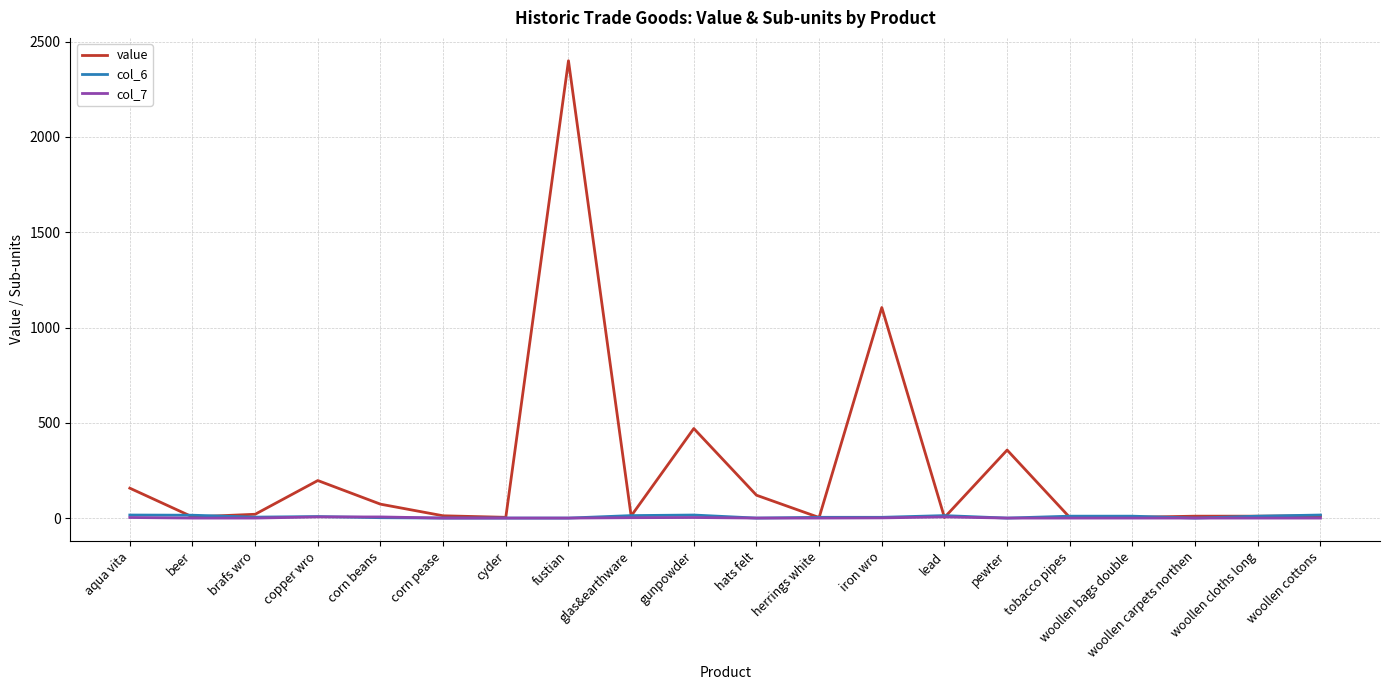

True or false: value has a value of 73 at corn beans.

True